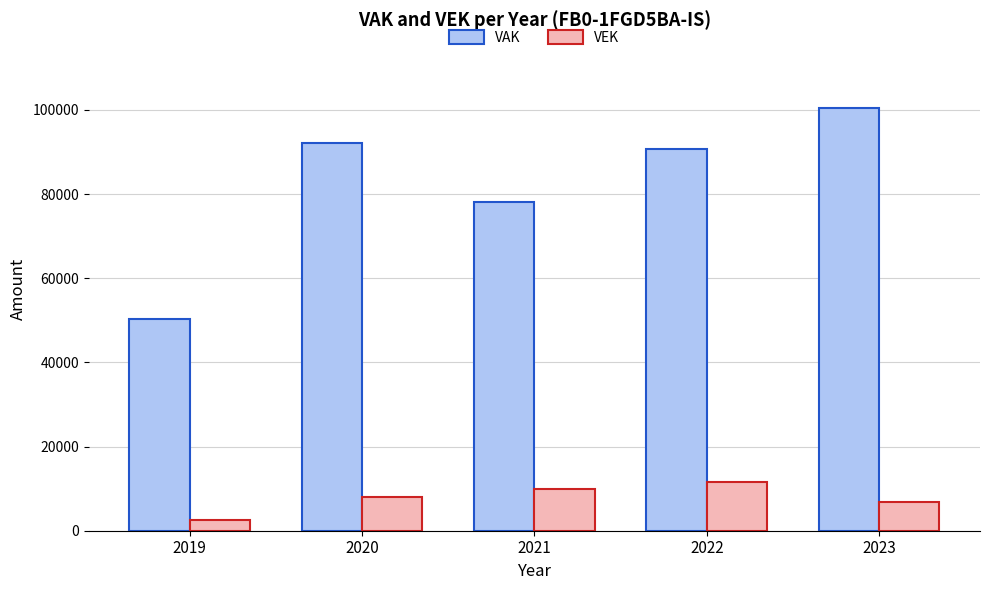

At 2021, list the series in order from largest to smallest.

VAK, VEK